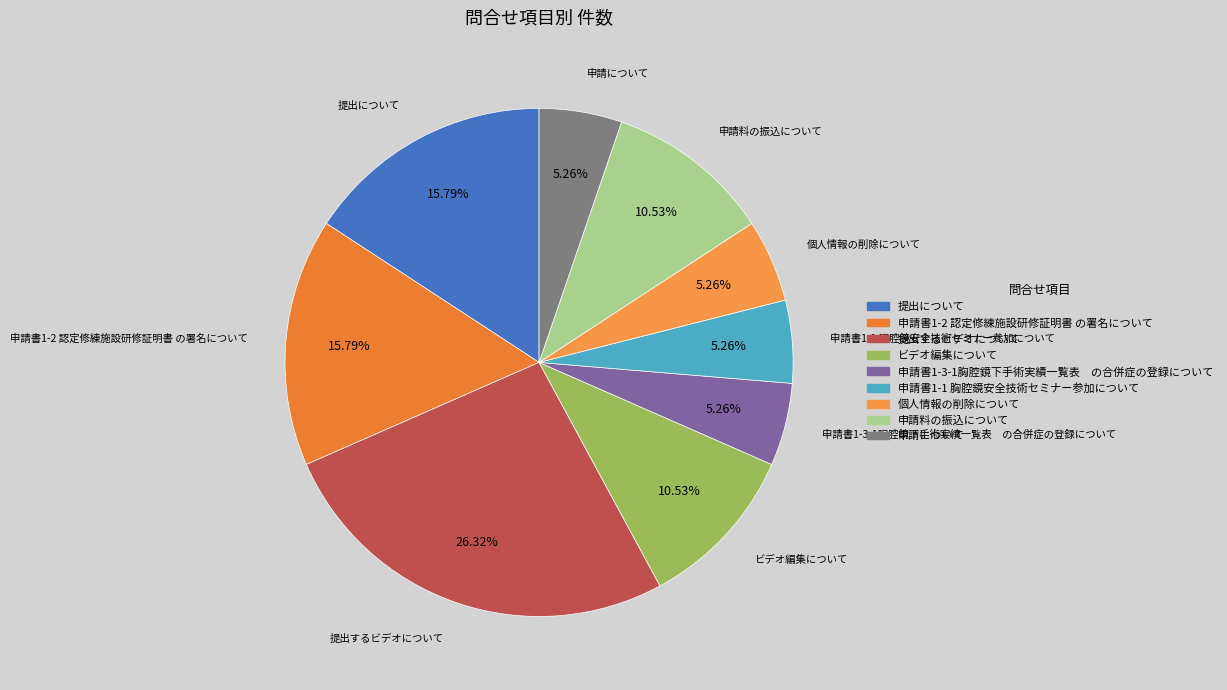

What portion of the pie excludes 個人情報の削除について?

94.7%